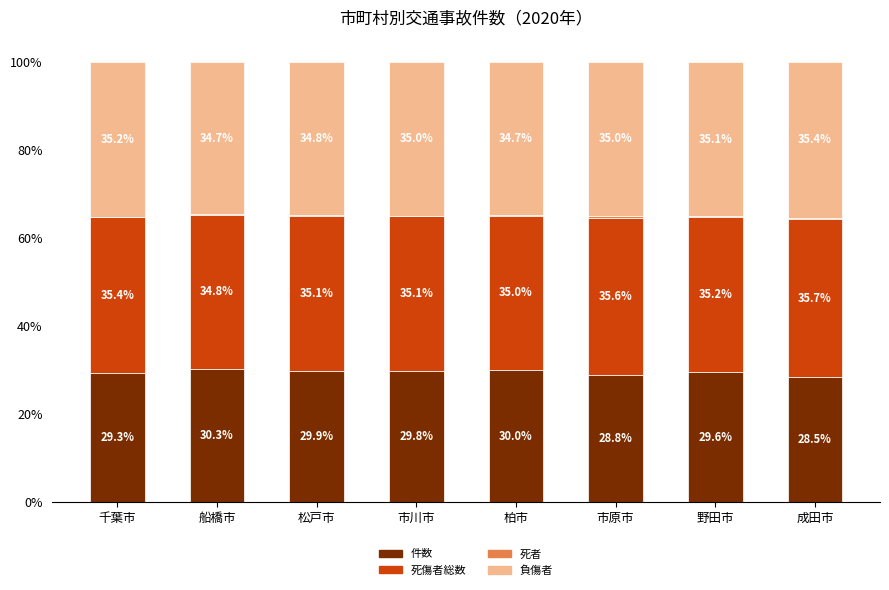

At which label does 件数 first exceed 29?

千葉市